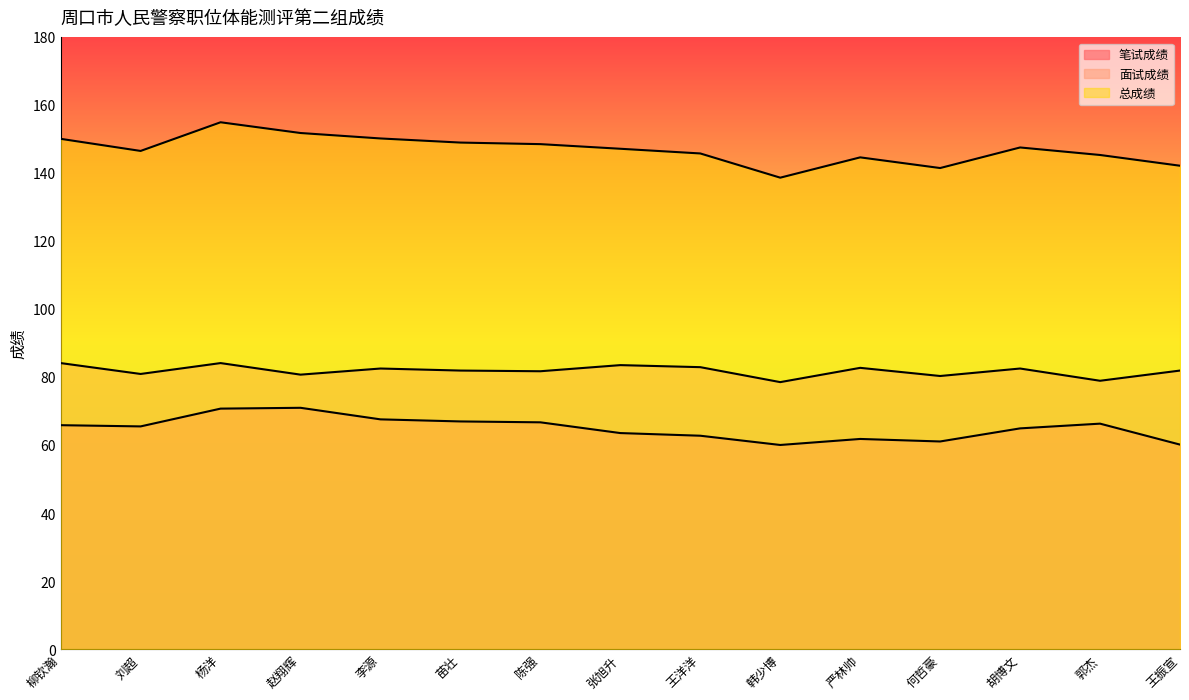

Where is 面试成绩 nearest to the value 81?

刘超